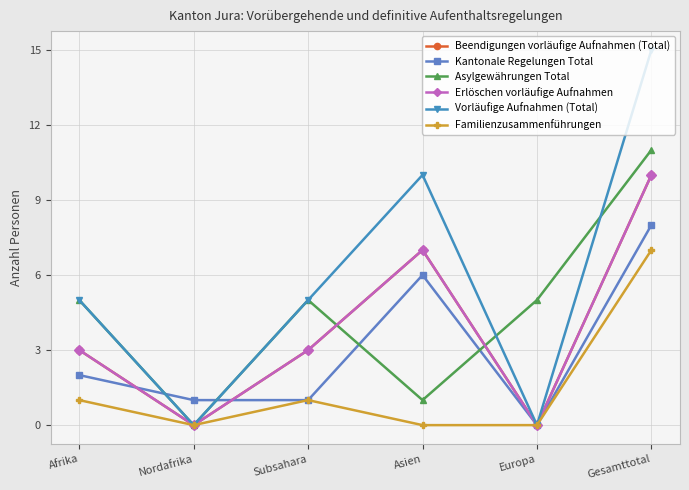

True or false: Vorläufige Aufnahmen (Total) and Erlöschen vorläufige Aufnahmen intersect in this chart.

False